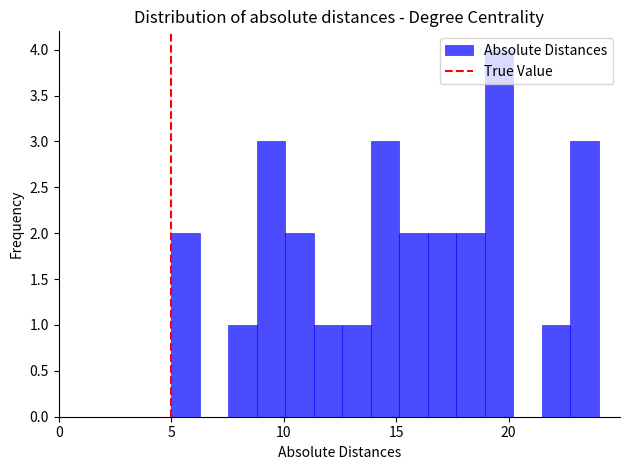

Read against the x-axis, roughly where is the centre of the tallest bar?

19.5